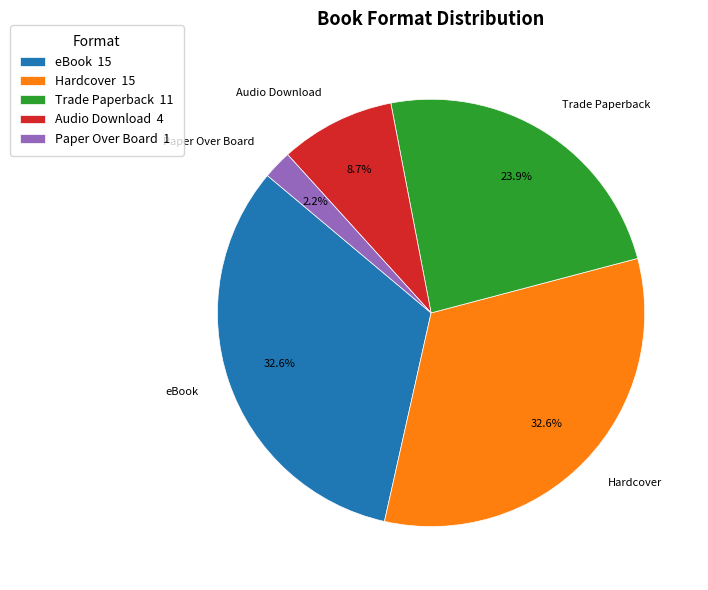

To the nearest percent, what is the difference between the Paper Over Board and Audio Download slice percentages?

7%